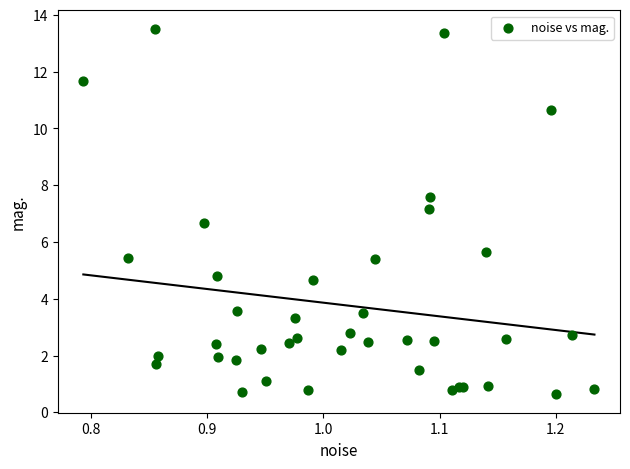

What Y value in the scatter plot is closest to 7?

7.2